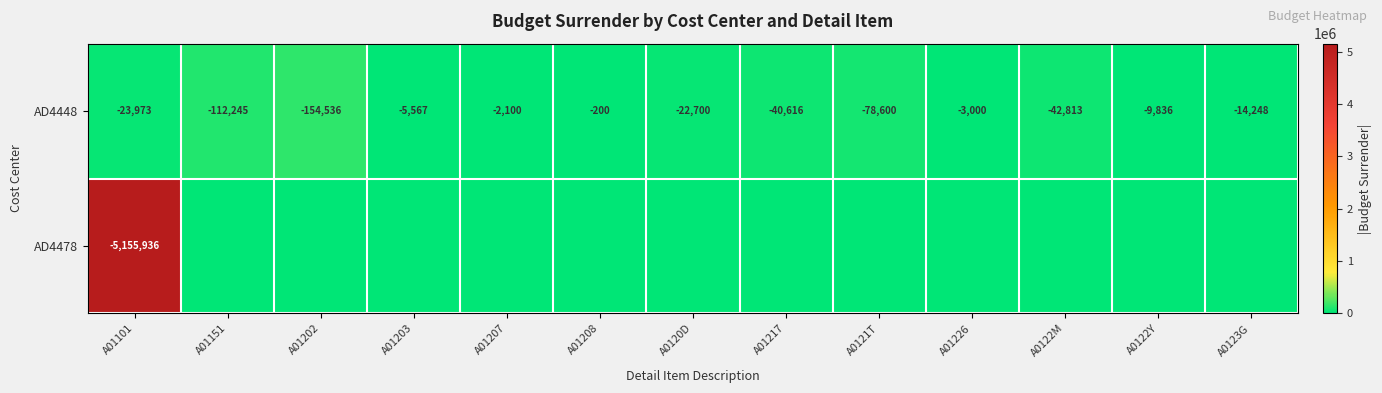

What is the approximate value of AD4448 at A0121T, to the nearest 100?

-78600